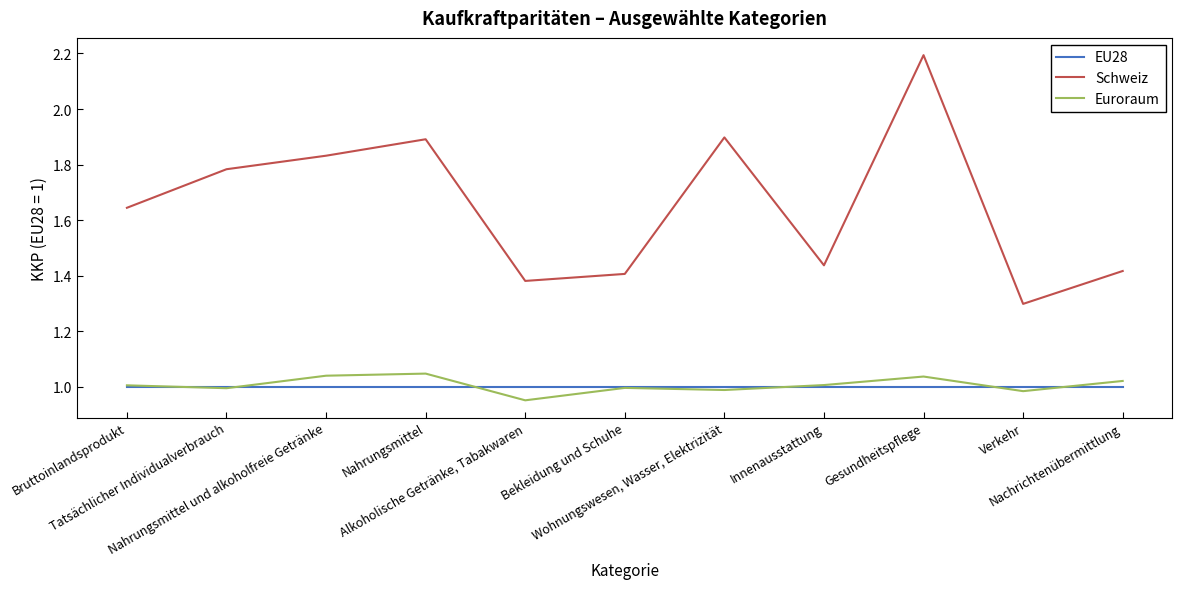

Which series has the largest range (max minus min)?

Schweiz